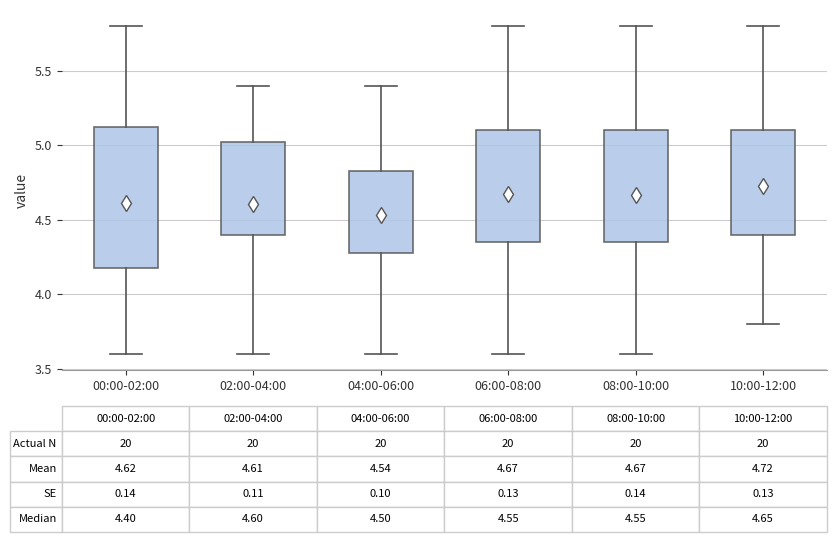

Which box has the lowest median line?

00:00-02:00